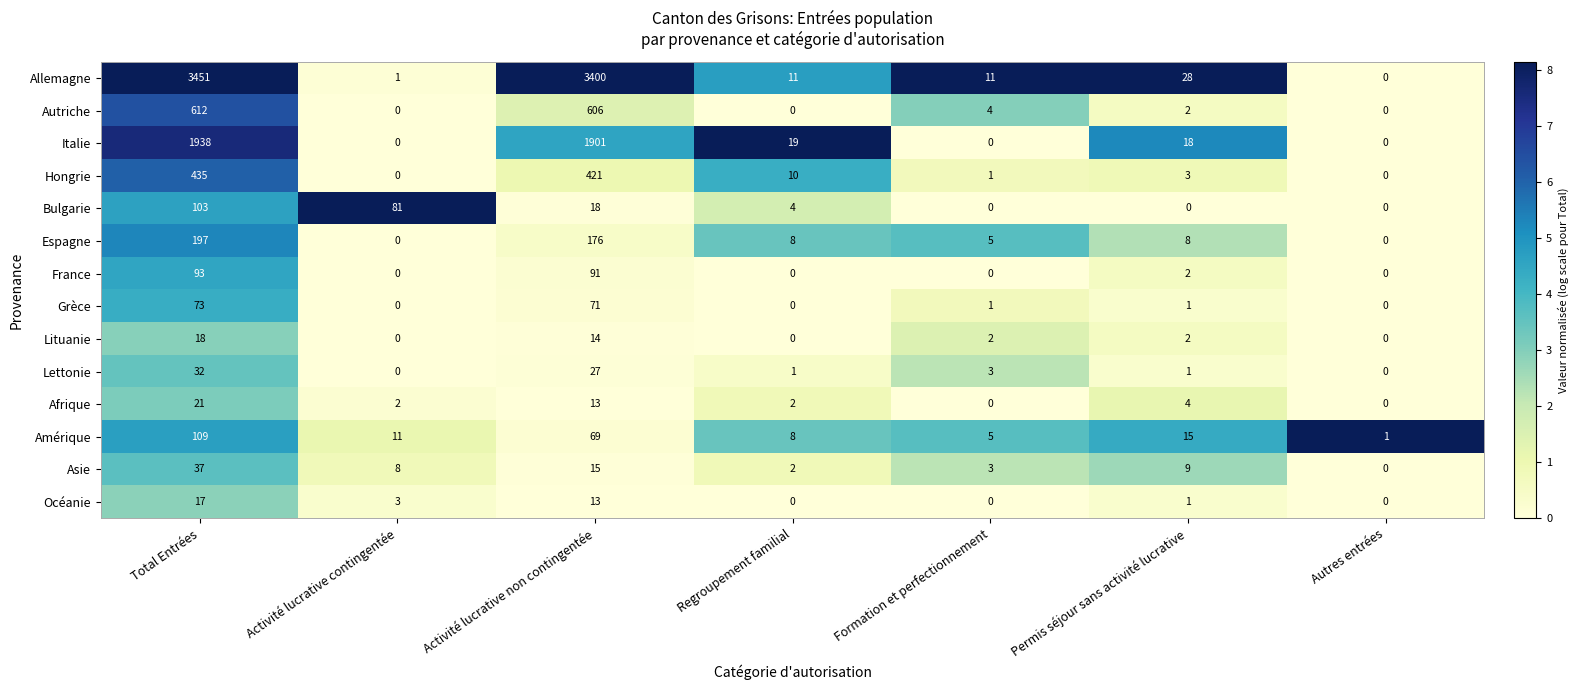

The value of Autriche at Formation et perfectionnement is 4. True or false?

True